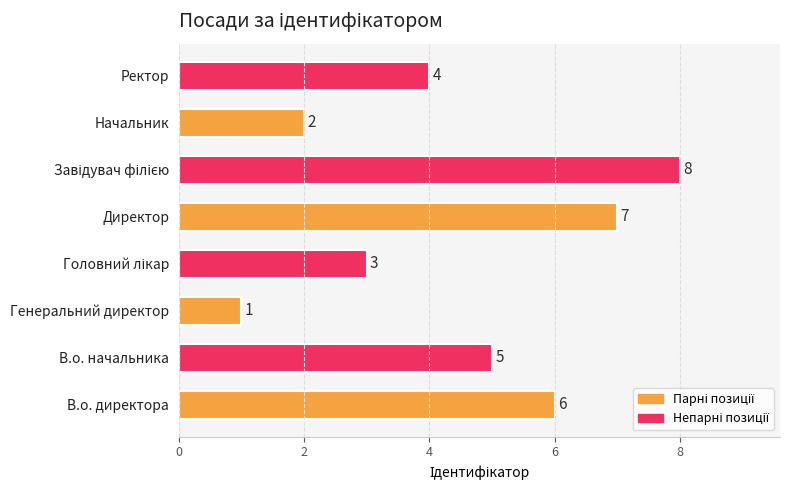

What is the change in value from Генеральний директор to Ректор?

+3